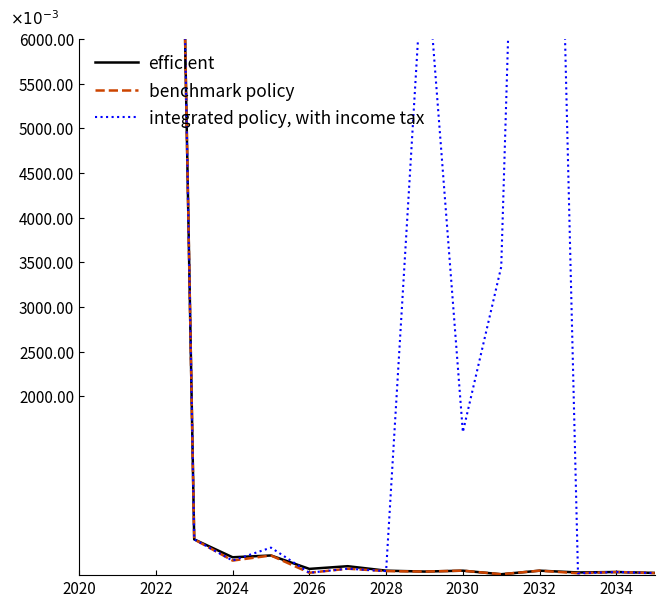

What is the label of the 8th point from the left?

2034